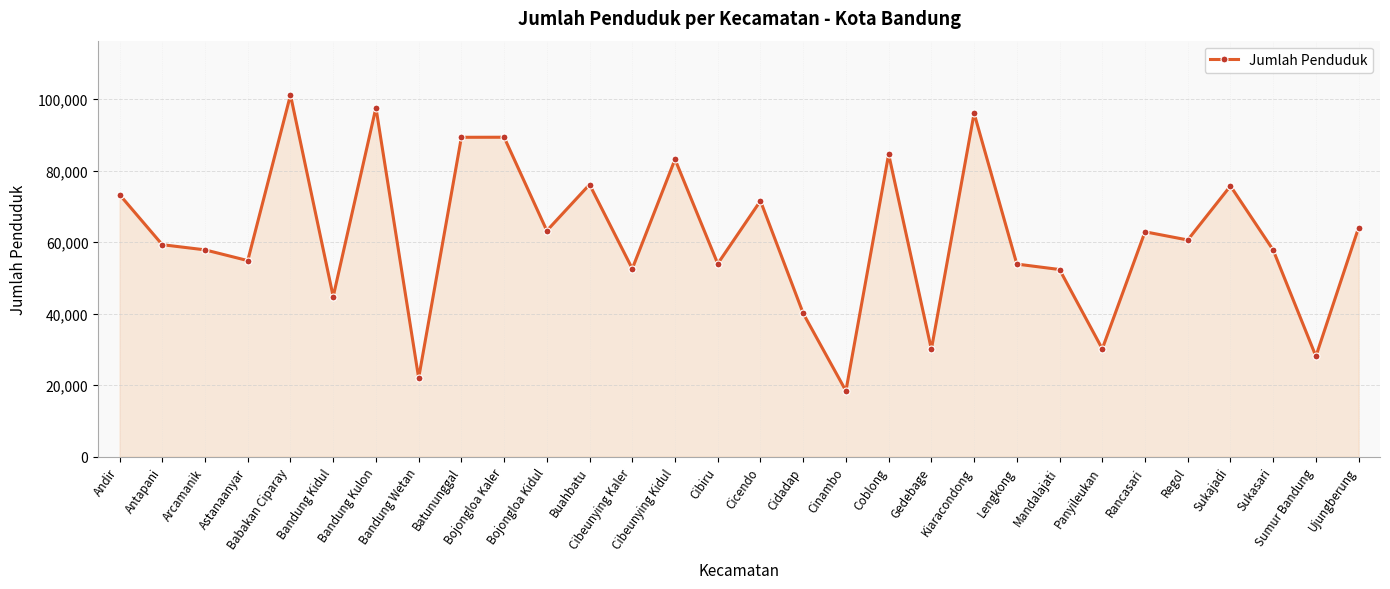

At which label does the data first exceed 60601?

Andir